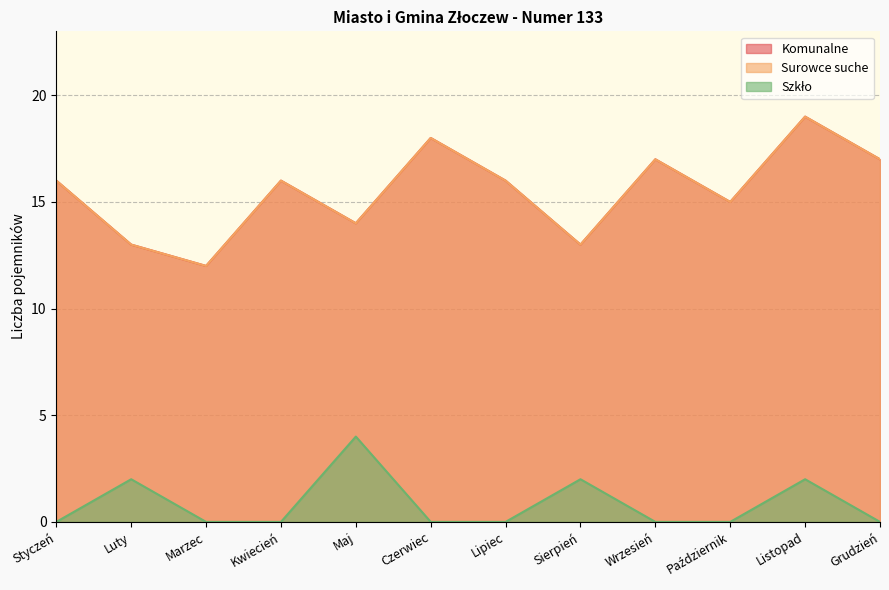

What is the label of the 10th point from the right?

Marzec